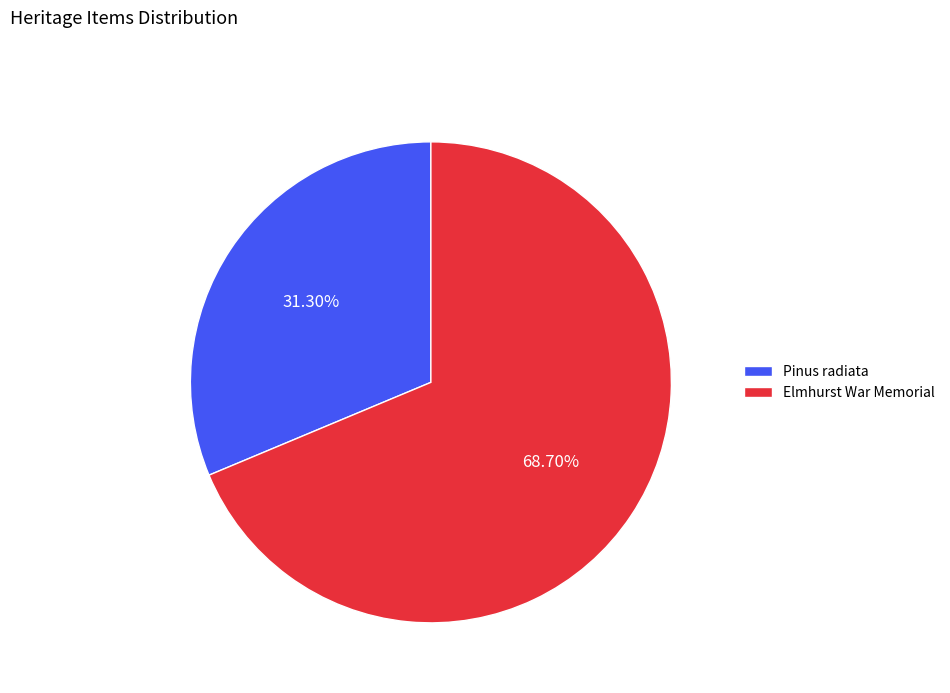

To the nearest percent, what is the difference between the Pinus radiata and Elmhurst War Memorial slice percentages?

37%